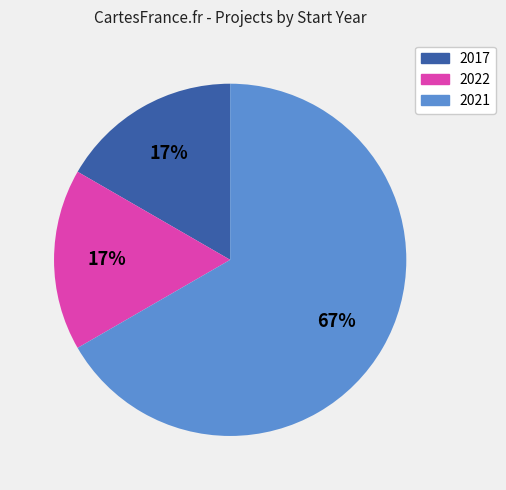

Does any single category account for the majority?

Yes